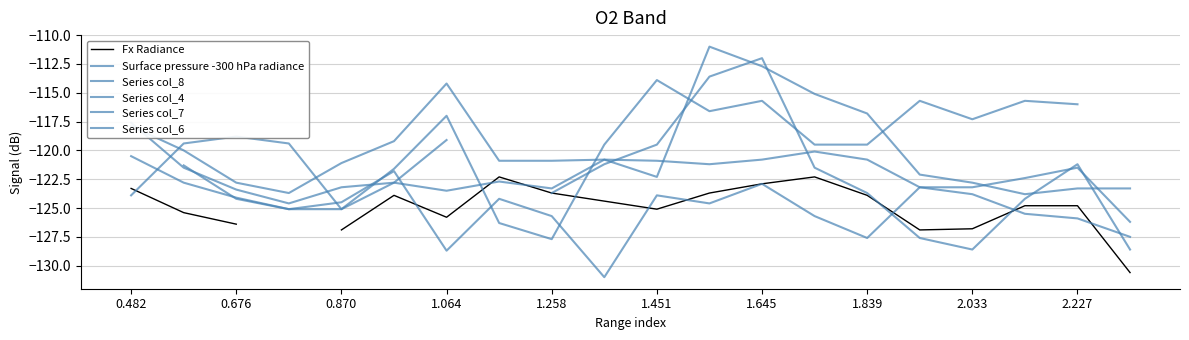

Which series has the widest spread of values?

Series col_7